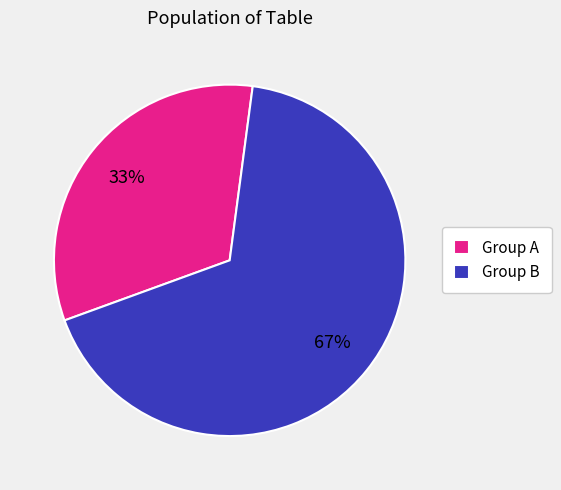

Count the number of slices in the pie.

2